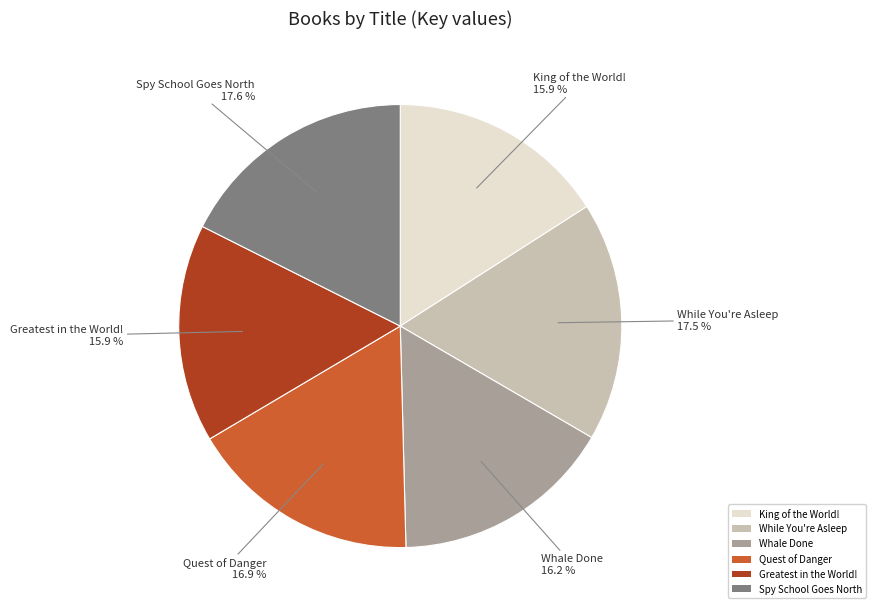

What percentage is the Greatest in the World! slice, to the nearest percent?

16%